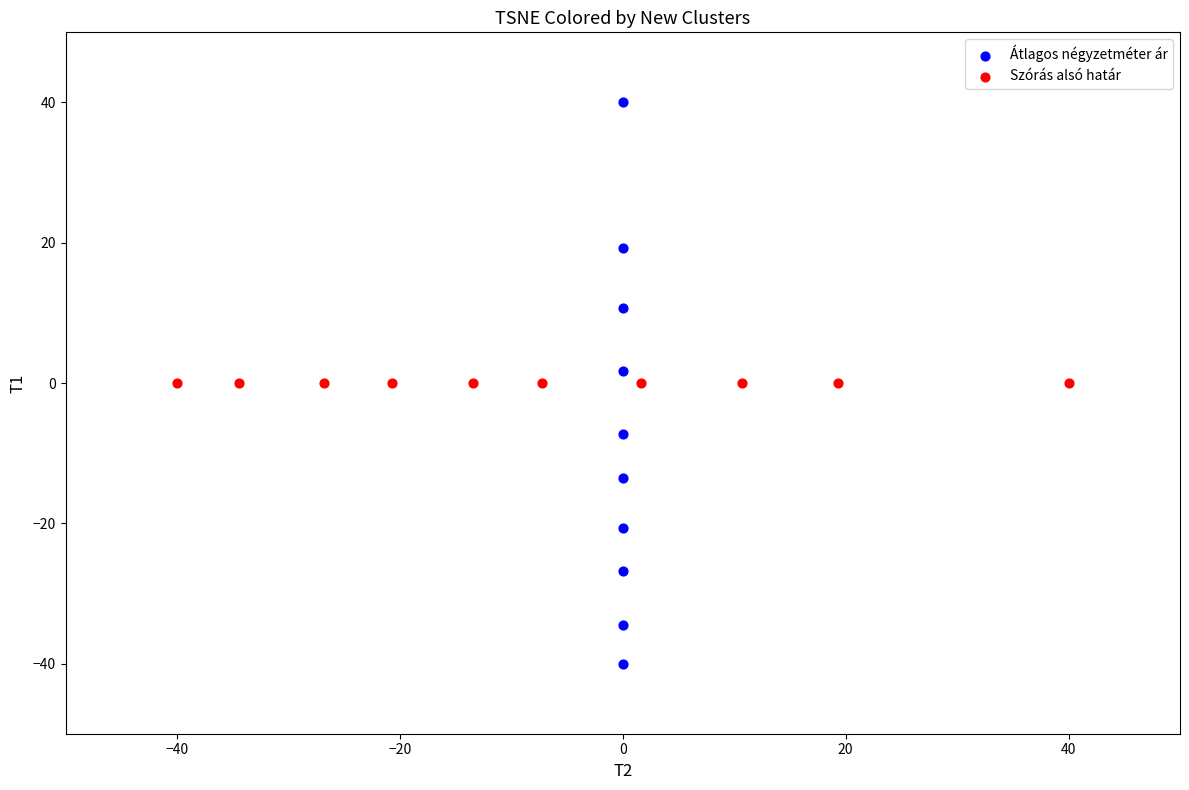

Which series reaches the maximum Y coordinate?

Átlagos négyzetméter ár